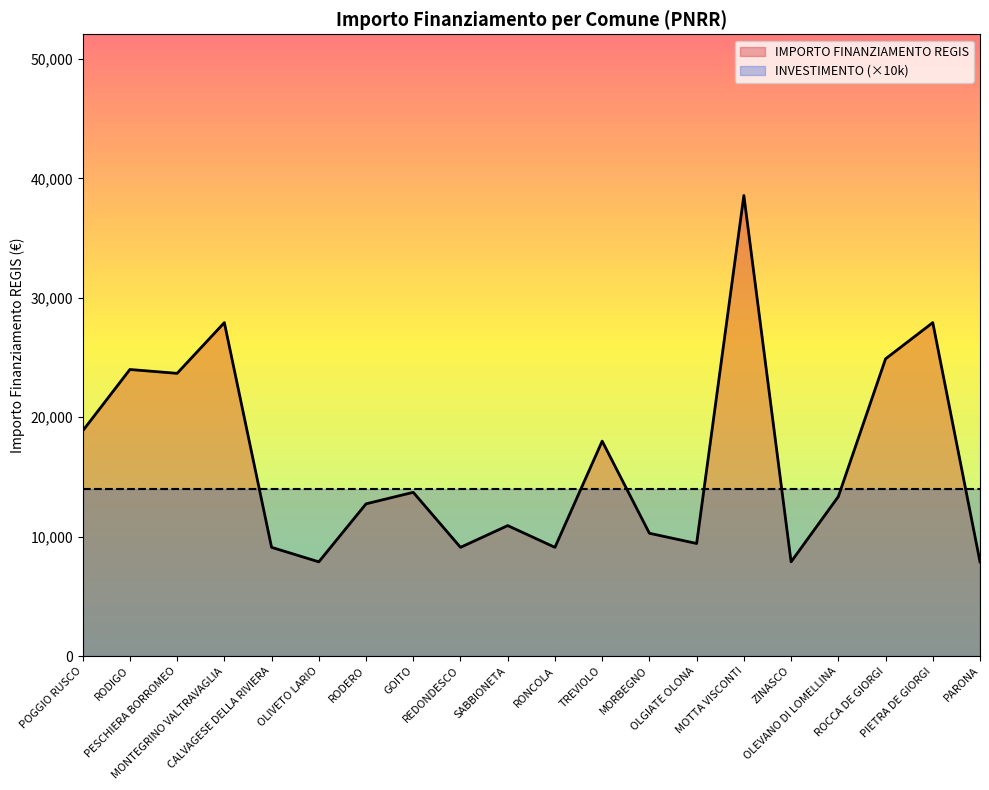

What is the difference between the maximum and second lowest values in the IMPORTO FINANZIAMENTO REGIS series?

30674